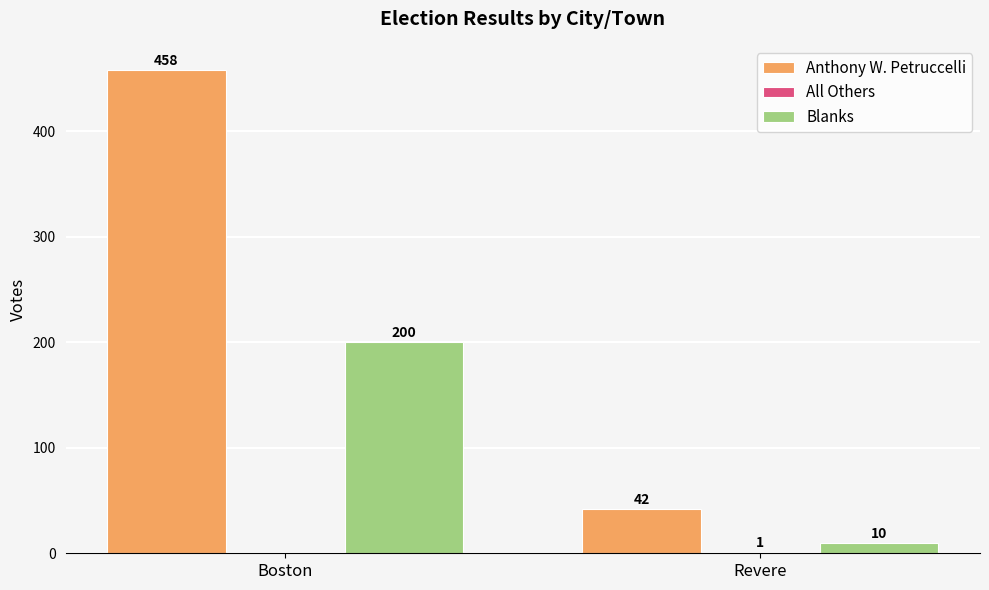

What is the total value across all series at Revere?

53